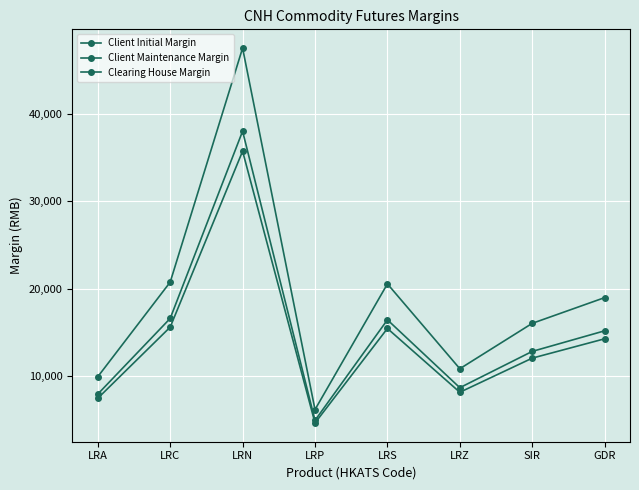

What is the difference between the Client Maintenance Margin values at LRS and LRA?

8492